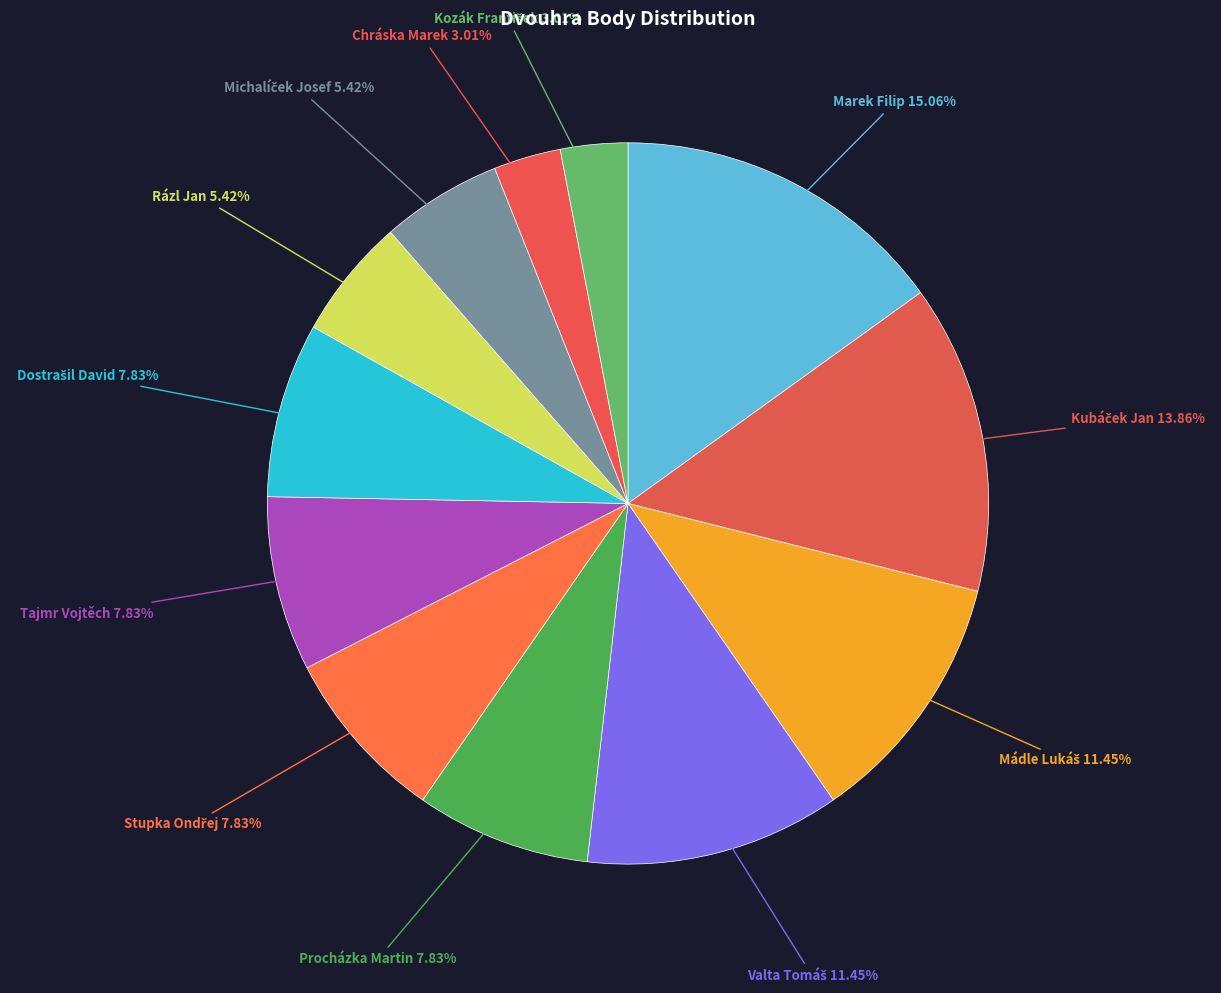

How many slices are in this pie chart?

12